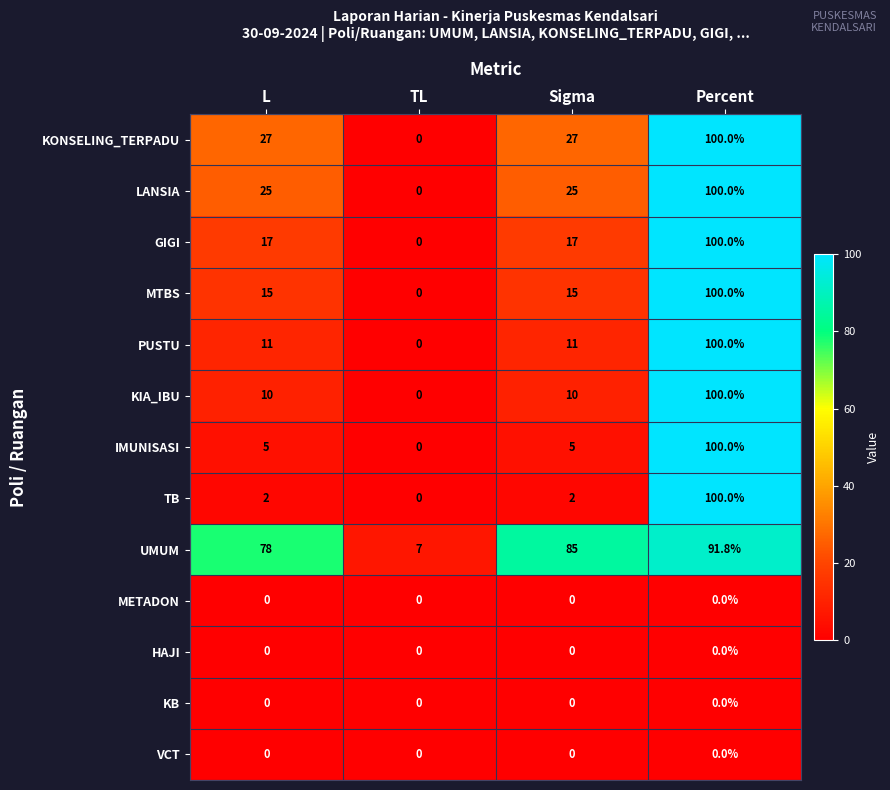

How many values in the TB series are below 2?

1